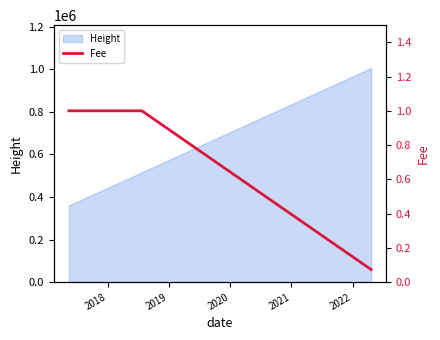

What is the lowest value of the Height series?

360314